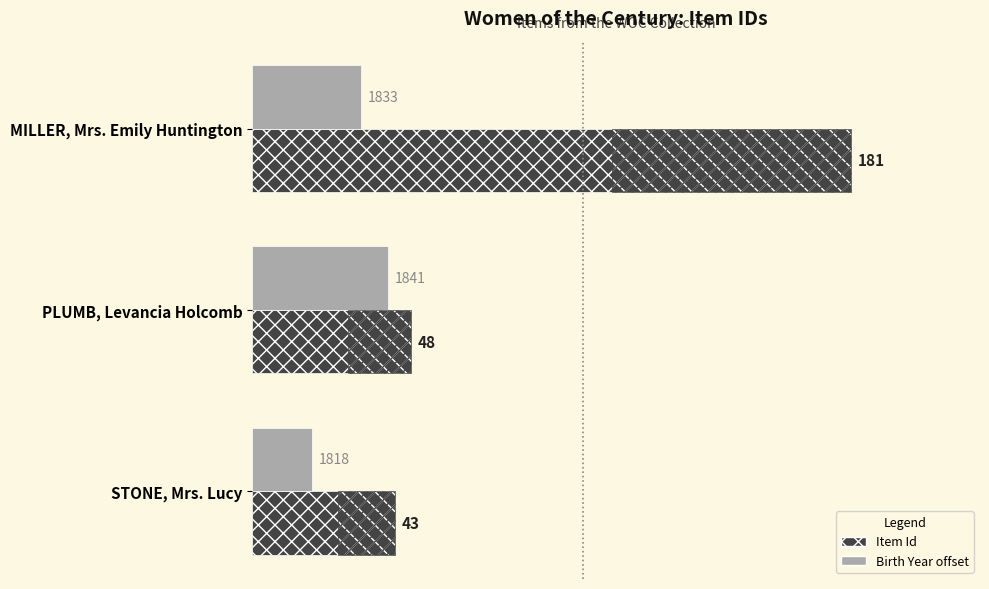

How many data points in Birth Year offset (year − 1800) are less than 33?

1